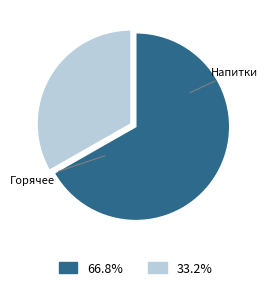

Is there a majority slice in this chart?

Yes